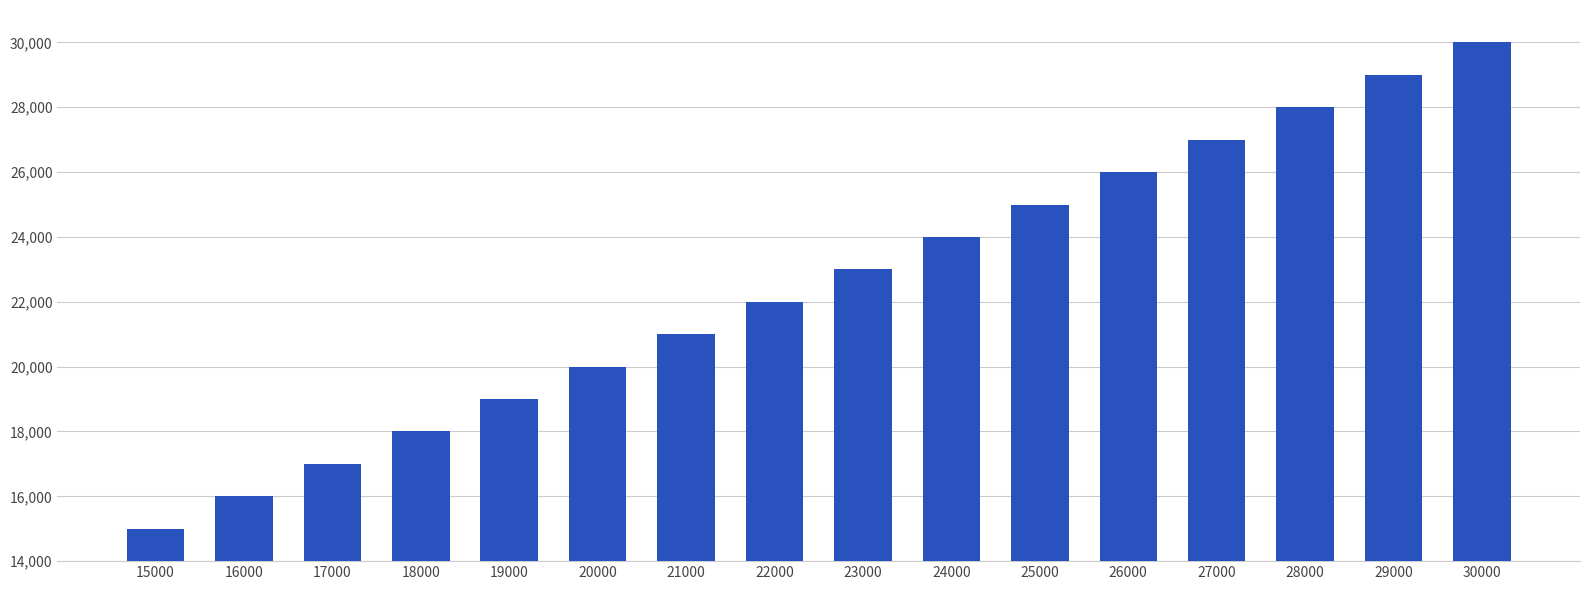

What is the change in value from 25000 to 29000?

+4000